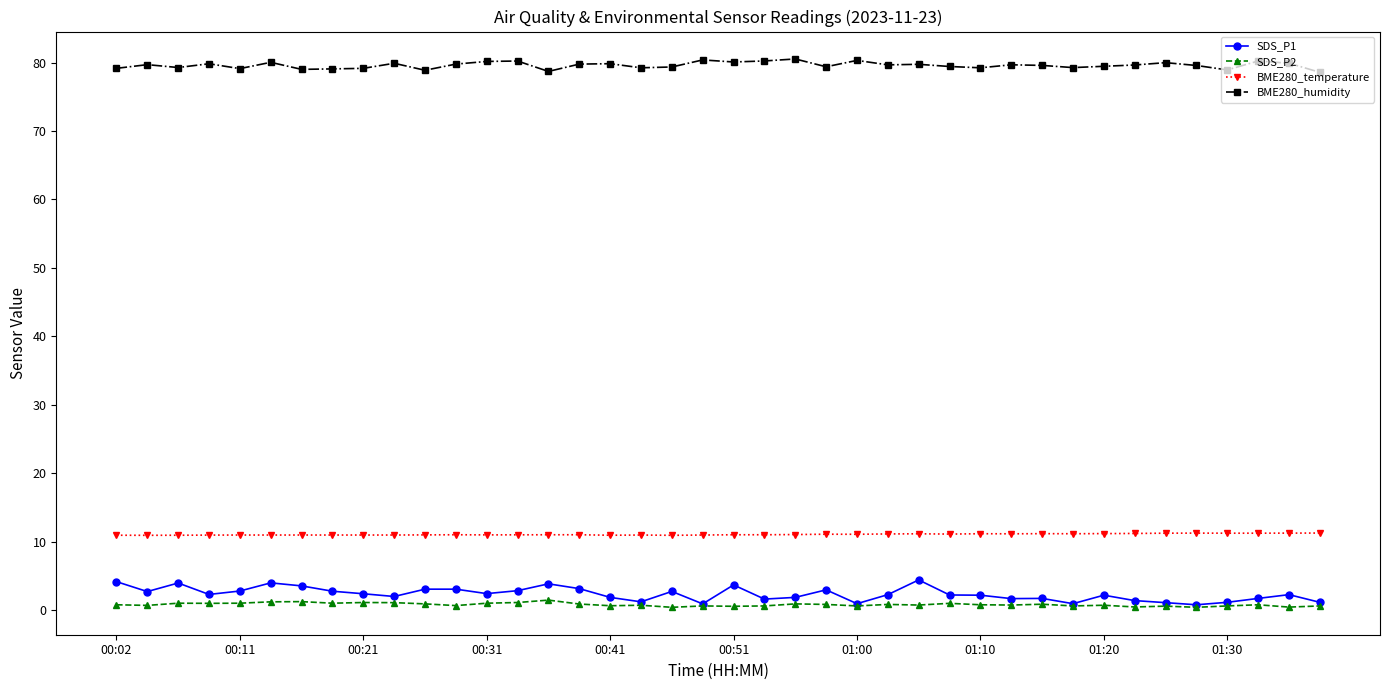

What is the greatest value displayed?

80.5